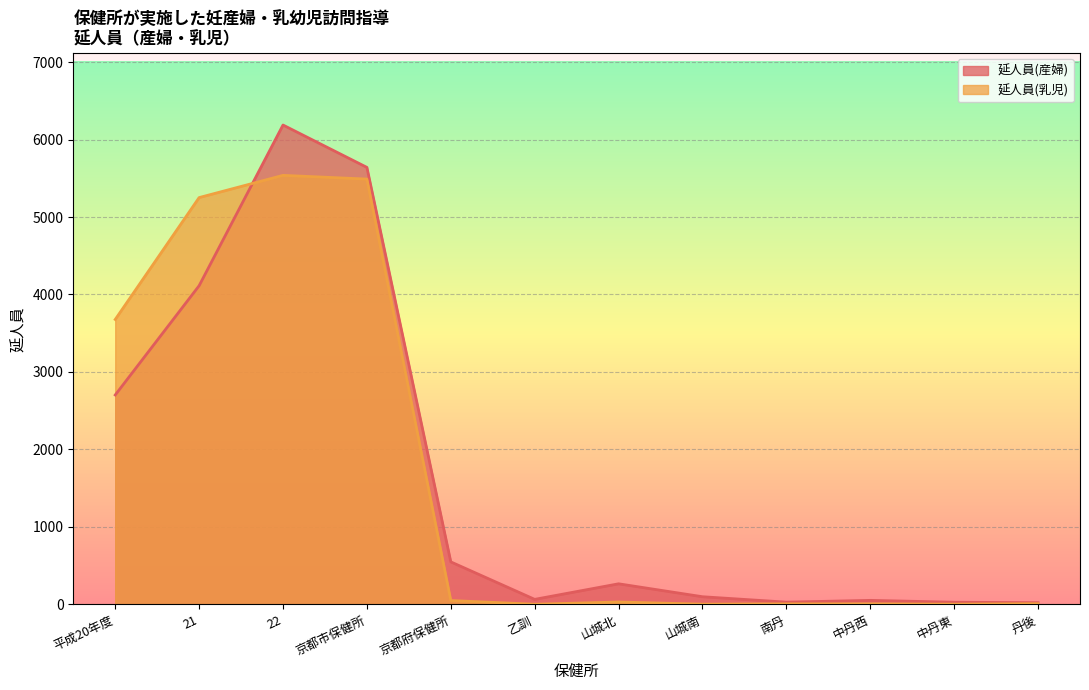

In 延人員(乳児), how many points are lower than both neighbors (excluding endpoints)?

3